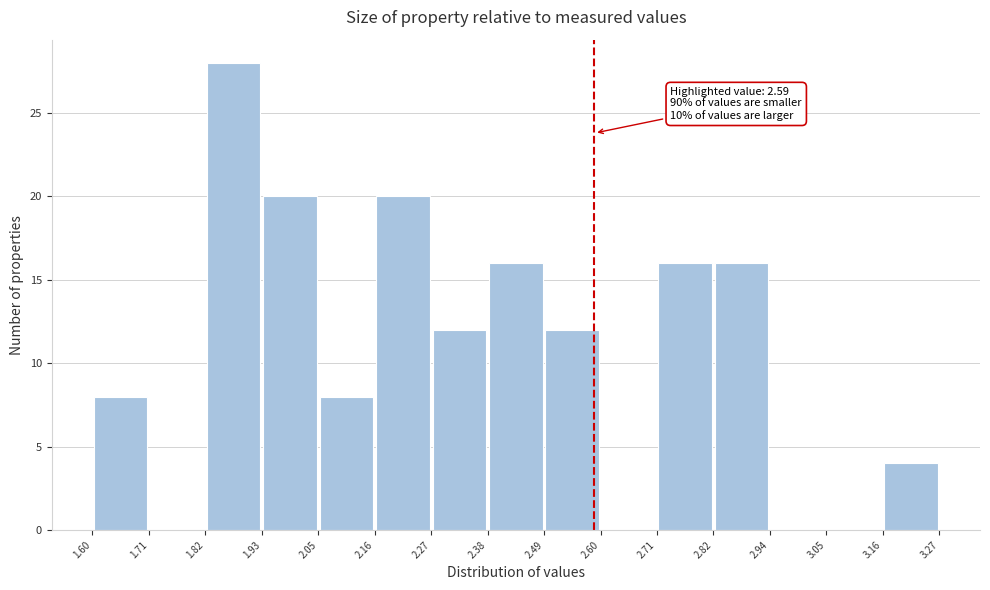

Which range on the x-axis has the tallest bar?

1.82 to 1.93